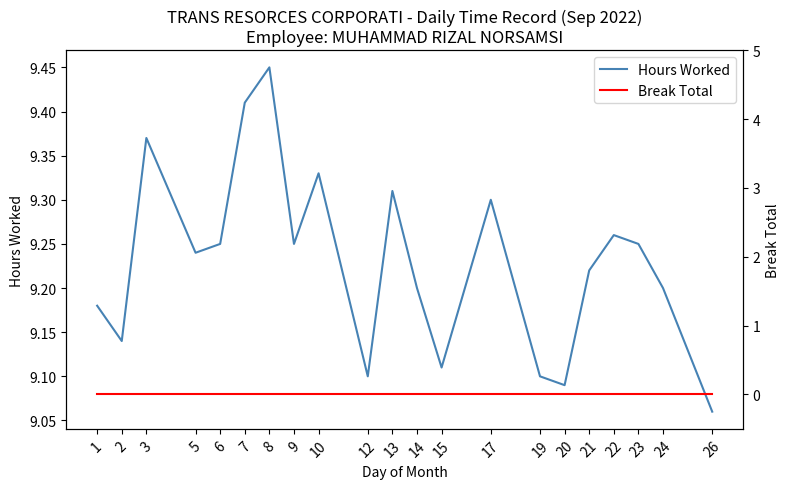

Rank the categories by Break Total value from lowest to highest.

1, 2, 3, 5, 6, 7, 8, 9, 10, 12, 13, 14, 15, 17, 19, 20, 21, 22, 23, 24, 26